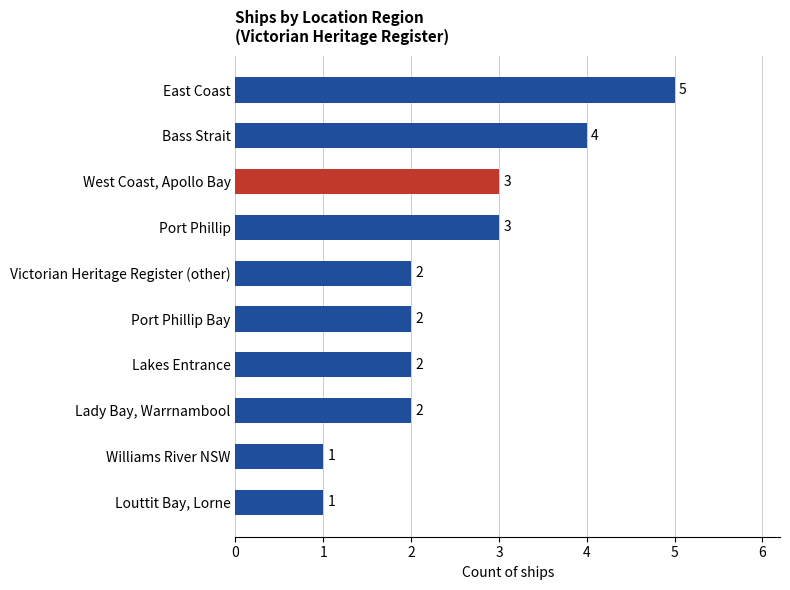

Are the bars horizontal?

Yes